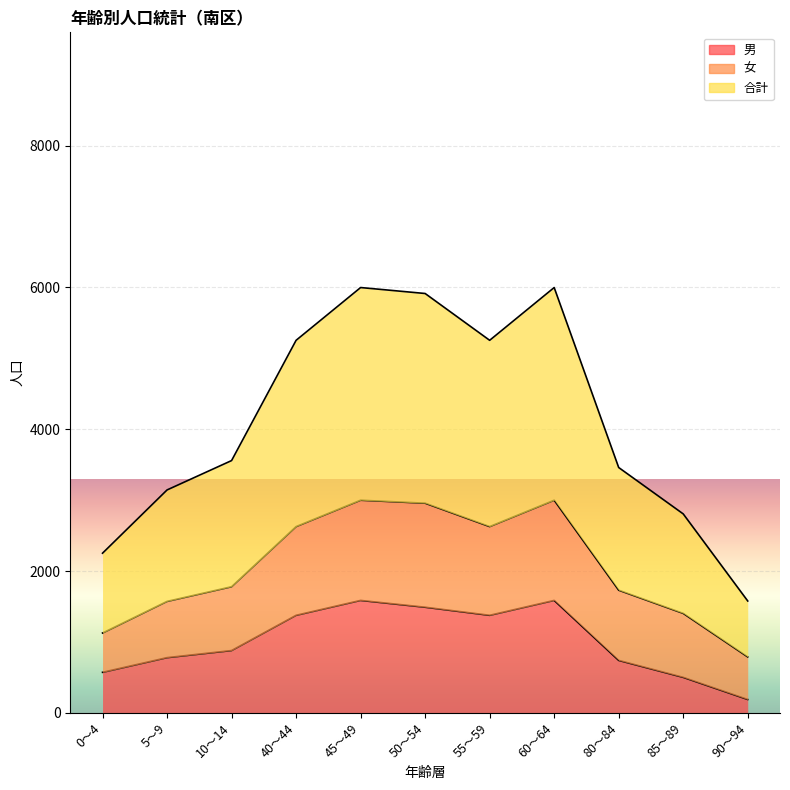

What is the approximate value of 男 at 10～14, to the nearest 50?

900